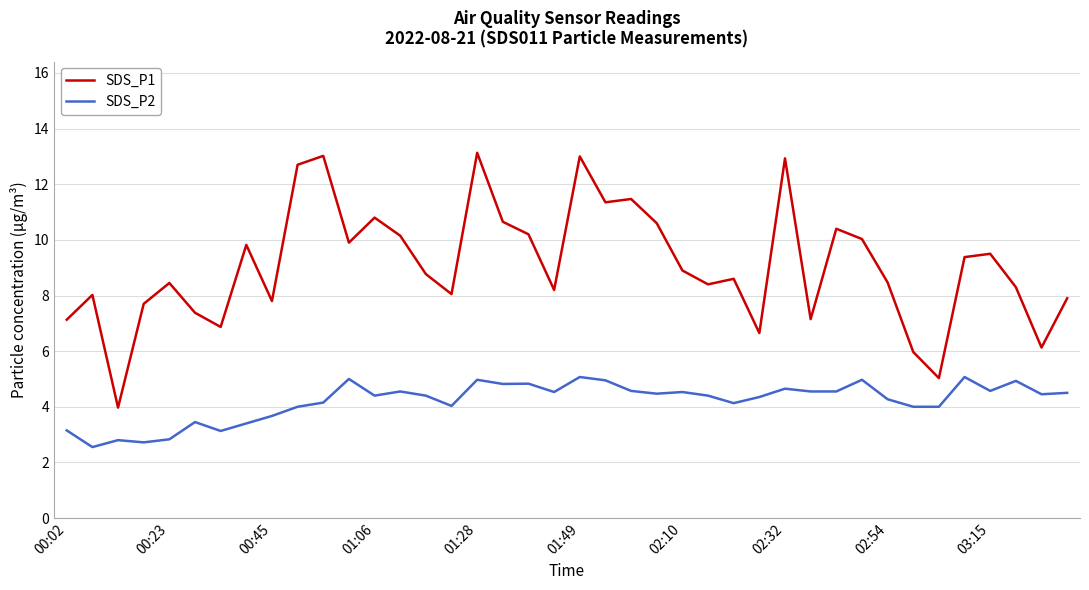

Which series has the largest range (max minus min)?

SDS_P1